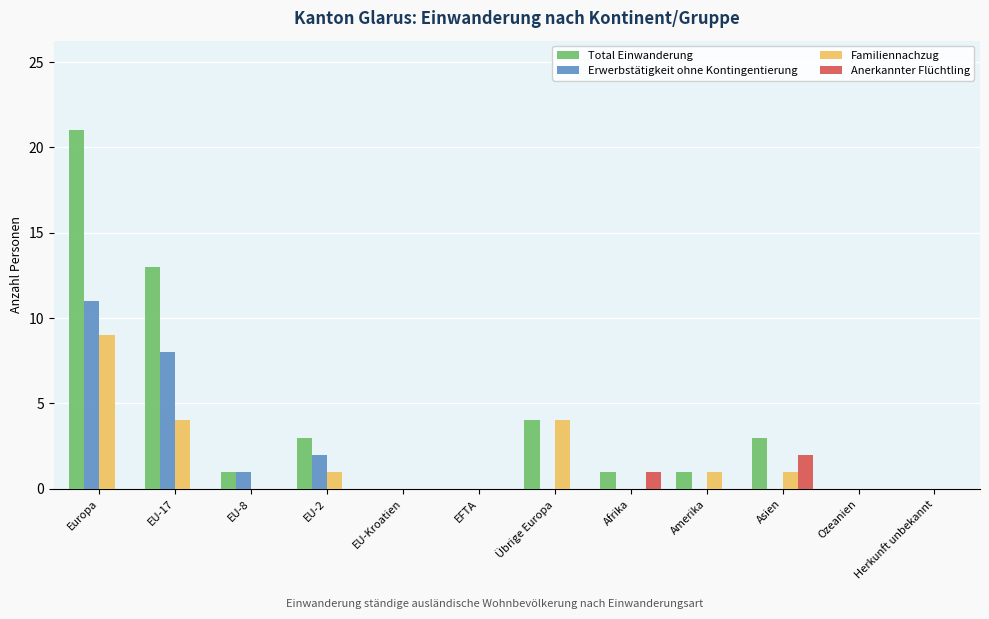

Reading right to left, what are all the values shown in this chart?

Total Einwanderung: 0	0	3	1	1	4	0	0	3	1	13	21
Erwerbstätigkeit ohne Kontingentierung: 0	0	0	0	0	0	0	0	2	1	8	11
Familiennachzug: 0	0	1	1	0	4	0	0	1	0	4	9
Anerkannter Flüchtling: 0	0	2	0	1	0	0	0	0	0	0	0